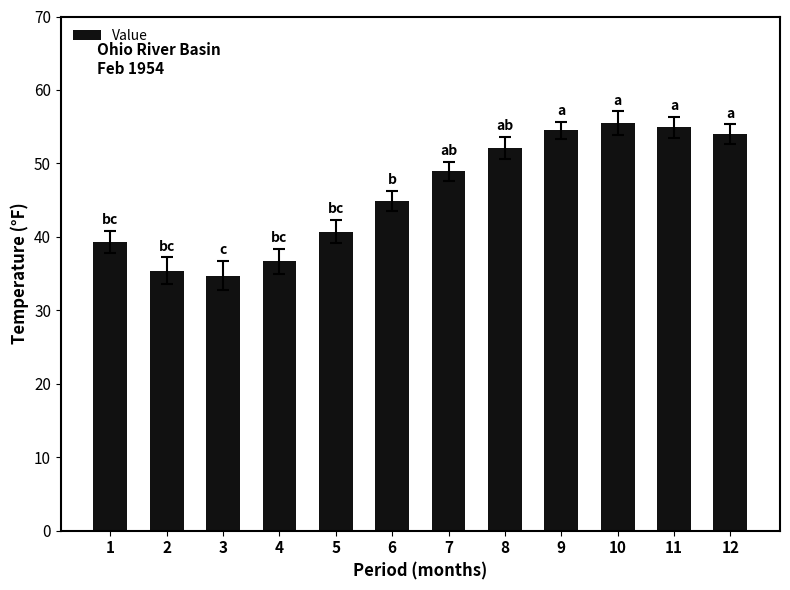

What is the smallest value displayed?

34.7